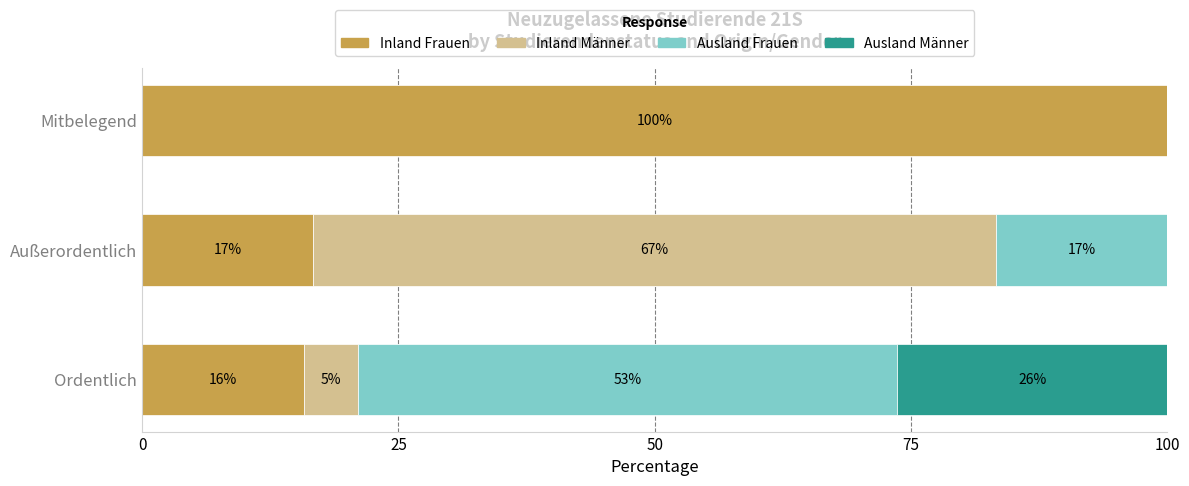

What is the value of the Inland Frauen bar at the 1st from the left?

15.8